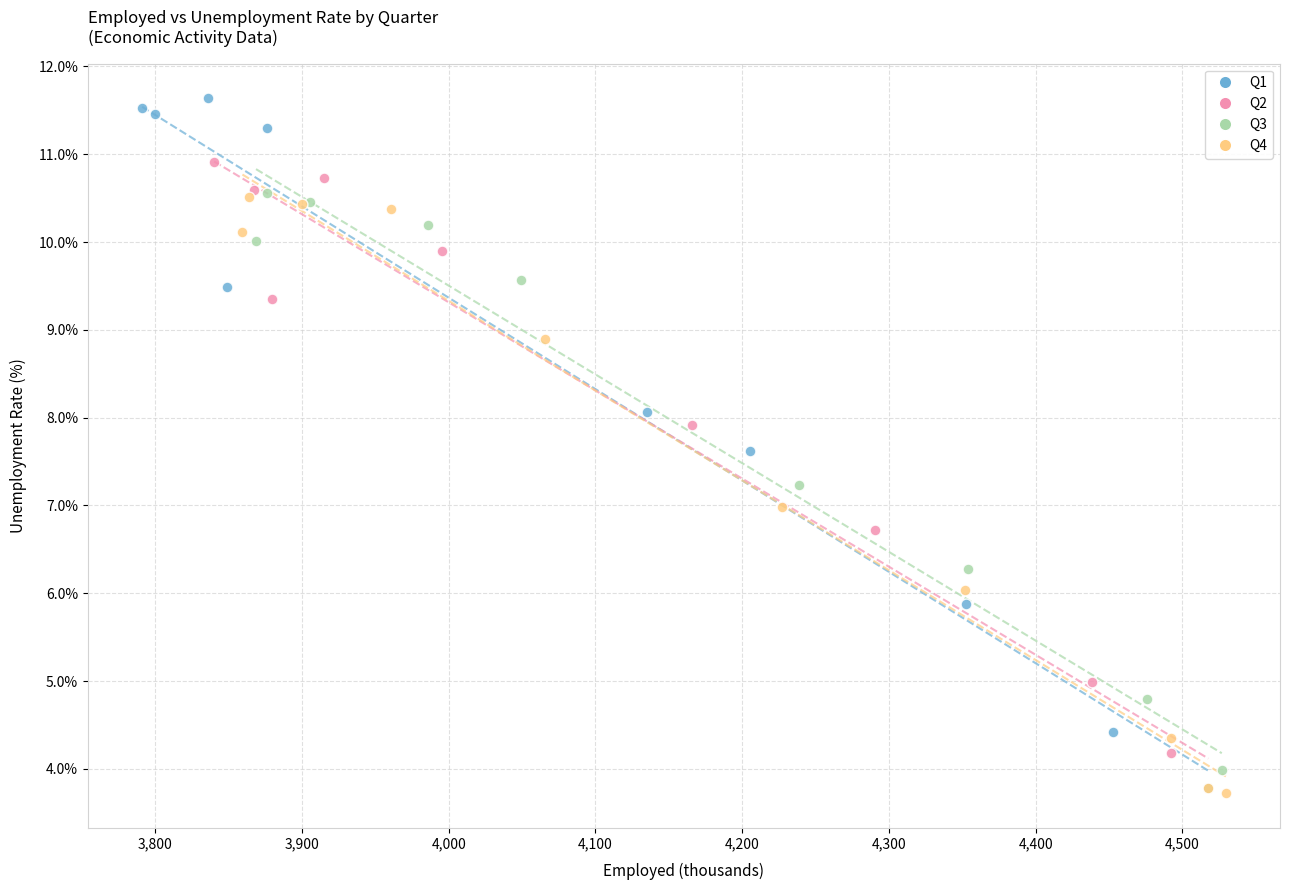

Which series has the largest Y range (max minus min)?

Q1